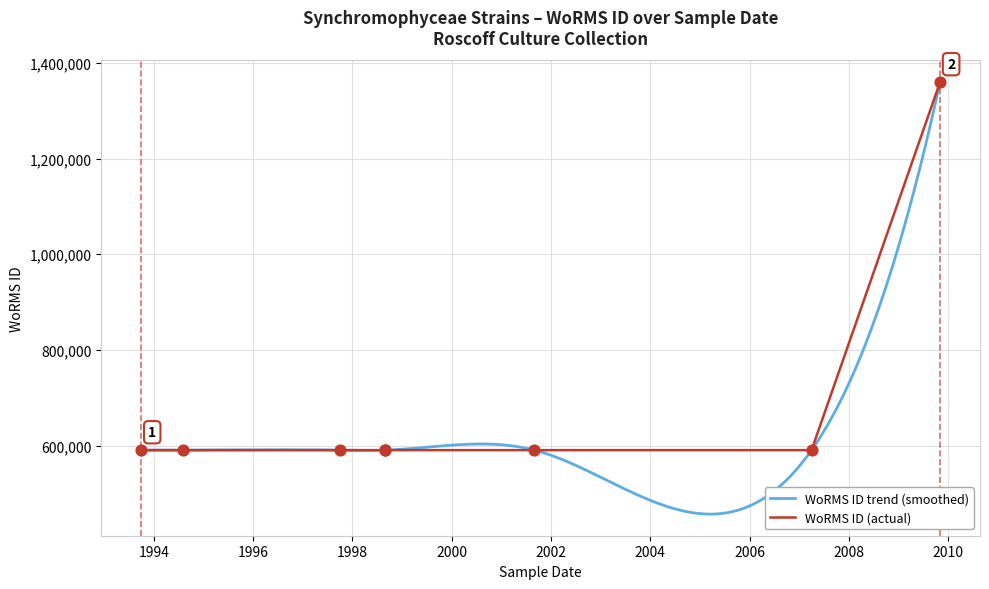

What is the ratio of the value at 01-09-2001 to the value at 01-09-1998?

1.0